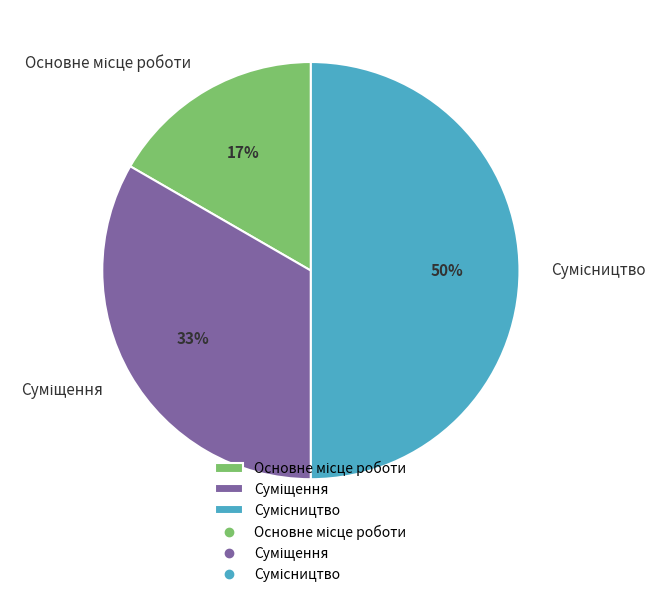

To the nearest percent, what is the average slice percentage?

33%